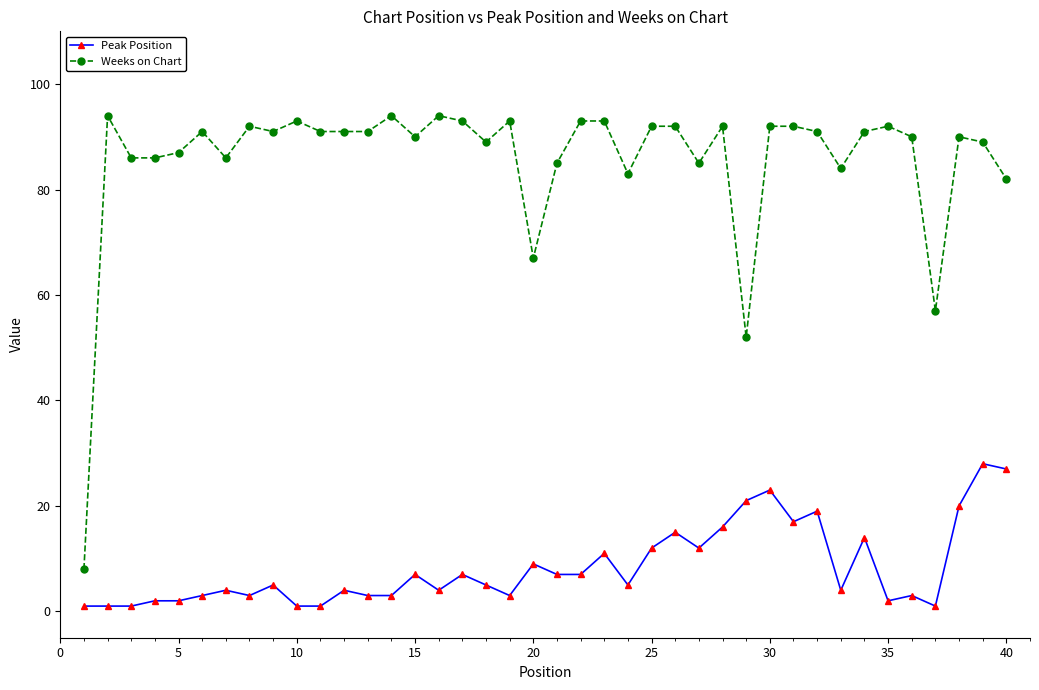

Which series has the largest total across all categories?

Weeks on Chart